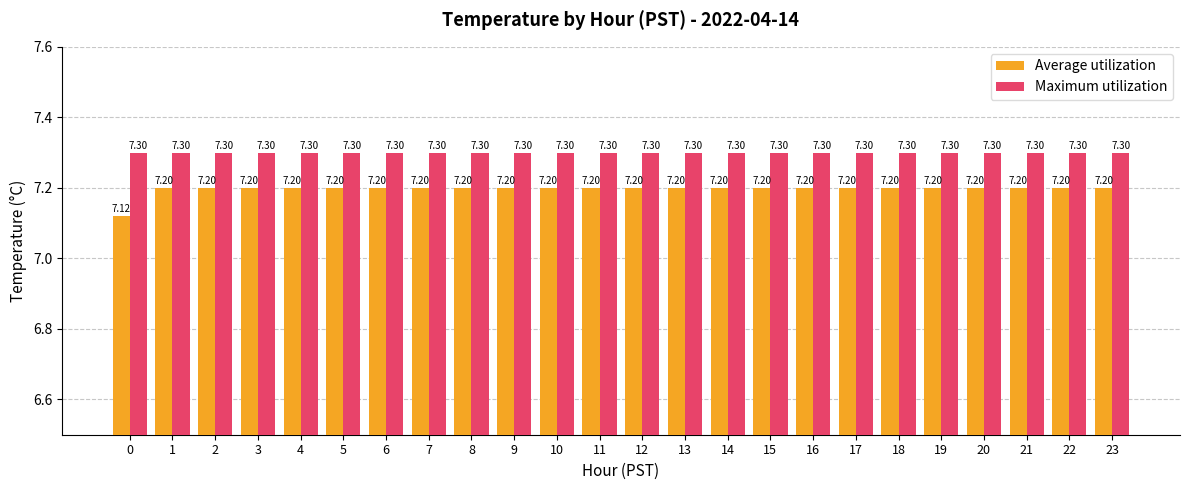

Is it true that Average utilization equals 2.5 at 5?

False